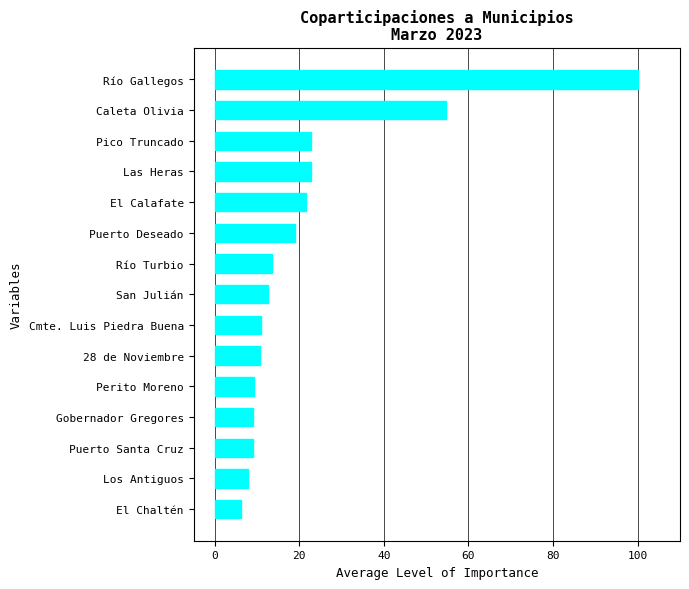

Approximately how many times larger is the value at Gobernador Gregores compared to San Julián?

0.7